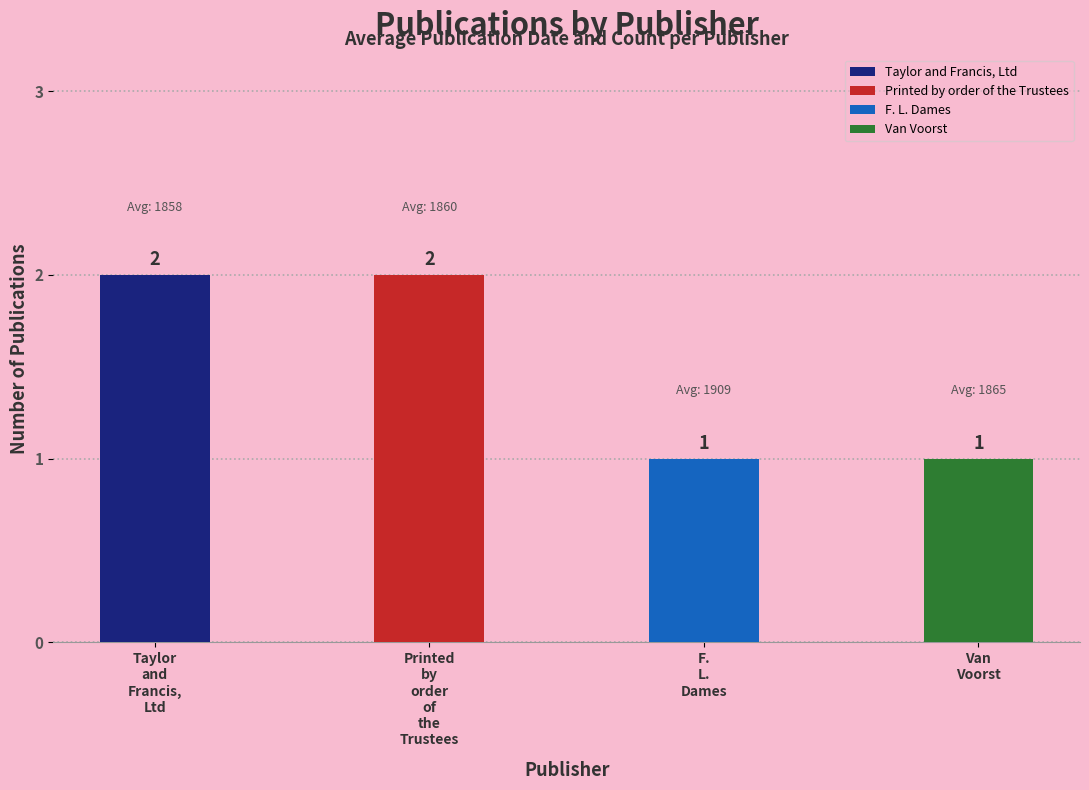

Are the bars horizontal?

No